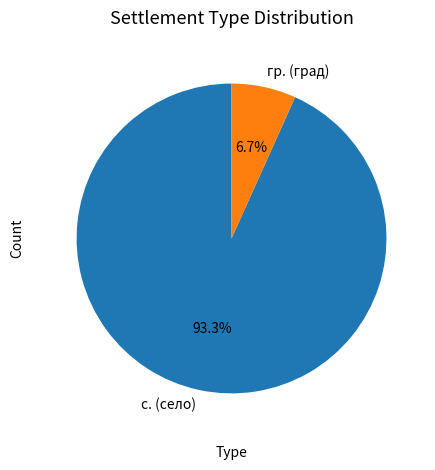

Between с. (село) and гр. (град), which is larger?

с. (село)